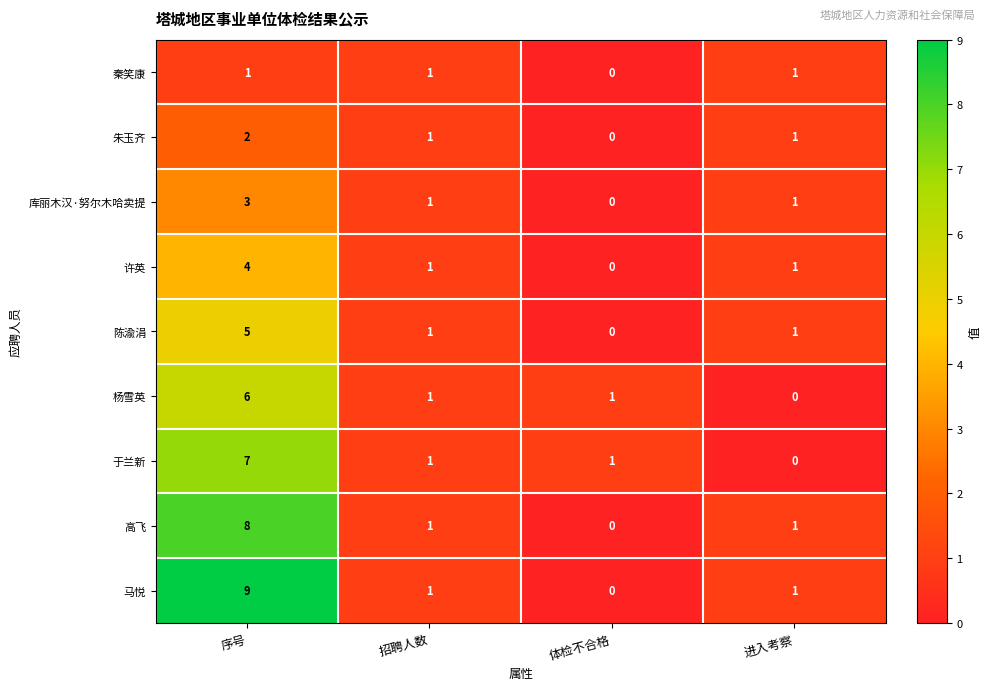

Count the 马悦 values in the range 1 to 9.

3